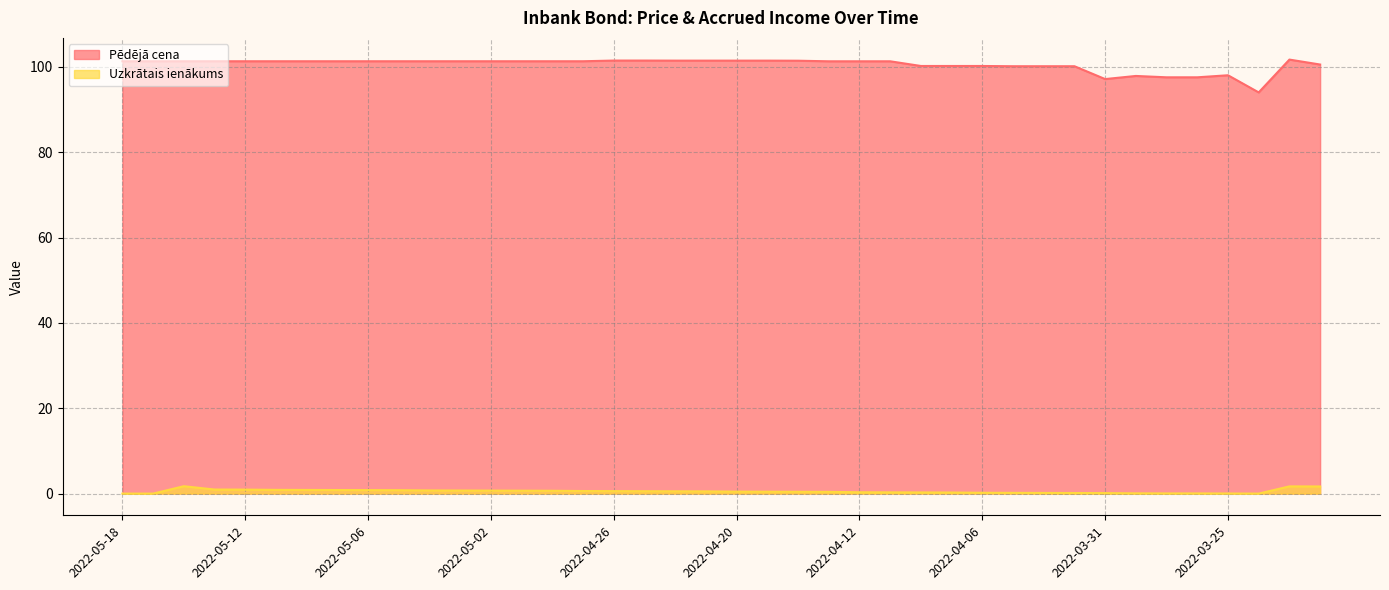

Which series has the largest total across all categories?

Pēdējā cena